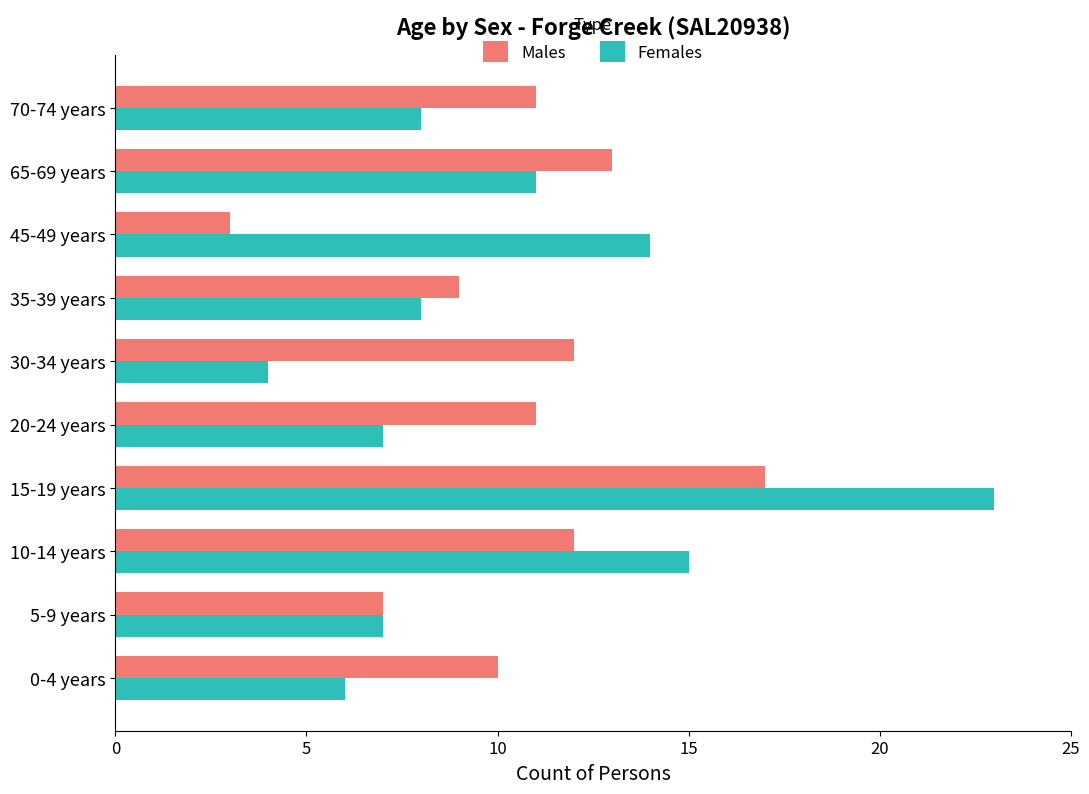

At which category is the sum across all series the highest?

15-19 years